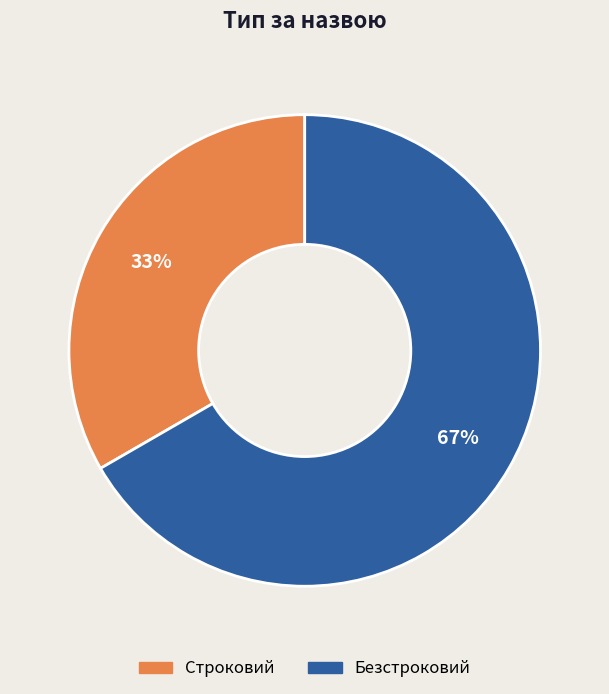

What percentage is the Строковий slice, to the nearest percent?

33%